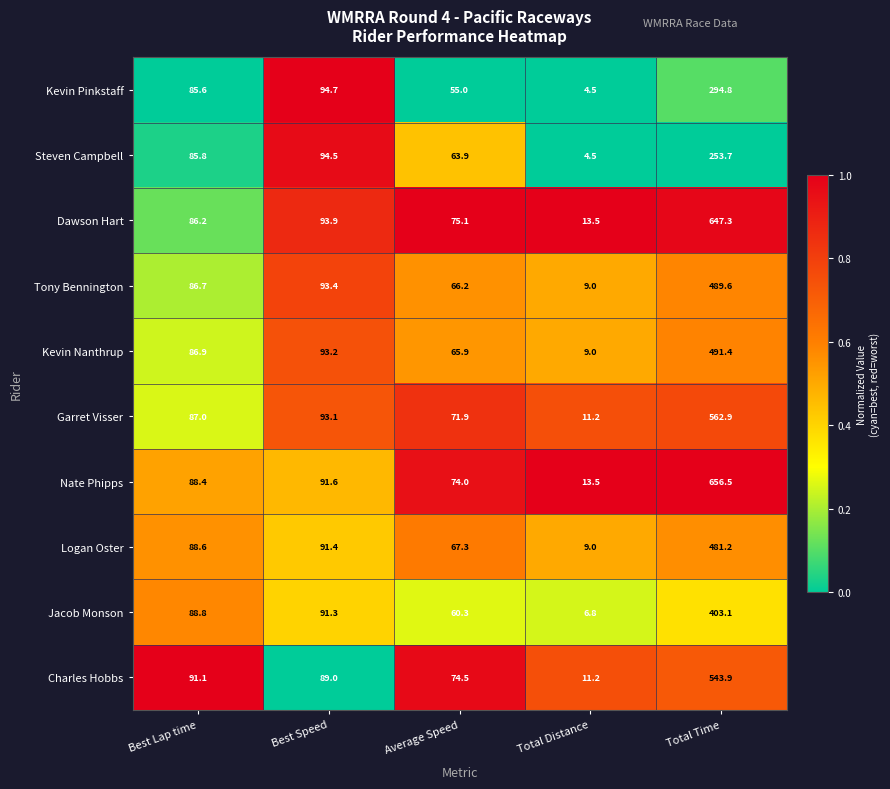

What is the average value of the Charles Hobbs series?

161.9